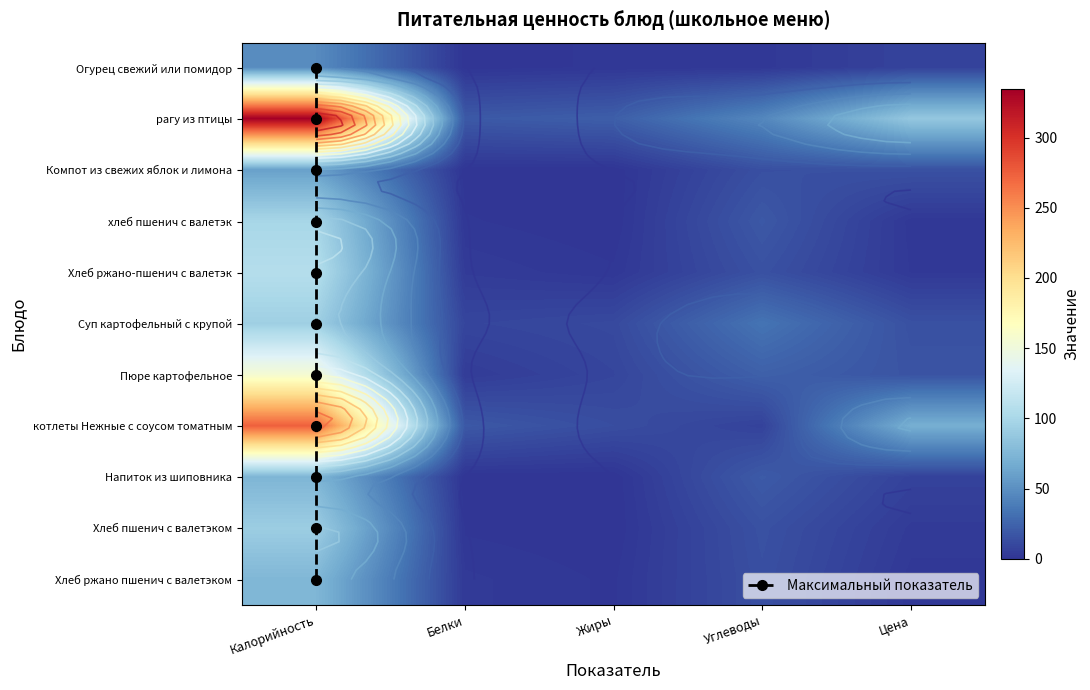

Which series has the largest total across all categories?

рагу из птицы